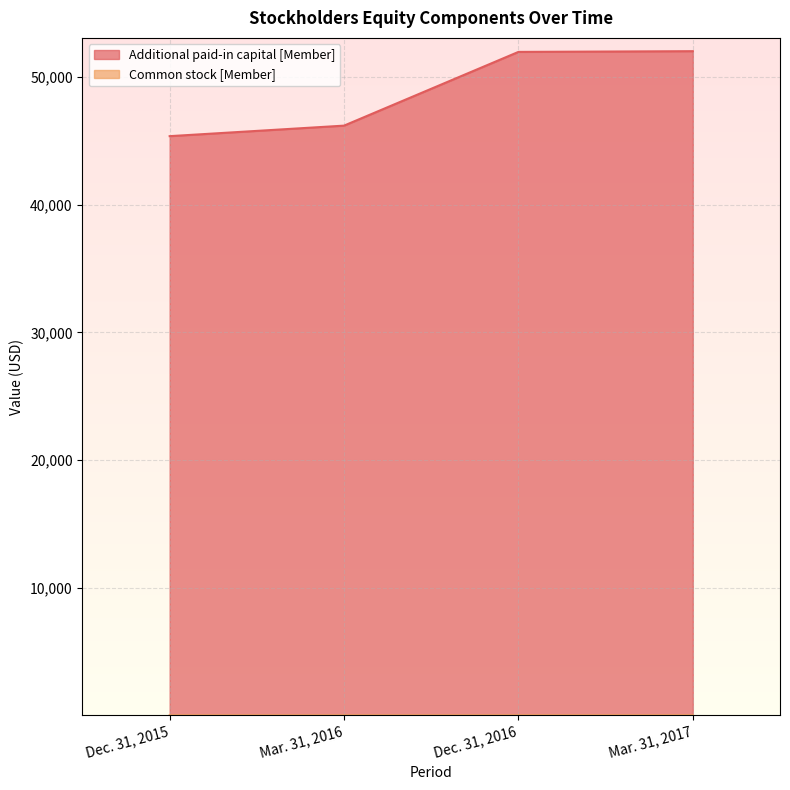

Reading left to right, extract all data points from this chart.

Additional paid-in capital [Member]: Dec. 31, 2015=45372	Mar. 31, 2016=46196	Dec. 31, 2016=51968	Mar. 31, 2017=52025
Common stock [Member]: Dec. 31, 2015=35	Mar. 31, 2016=36	Dec. 31, 2016=38	Mar. 31, 2017=39